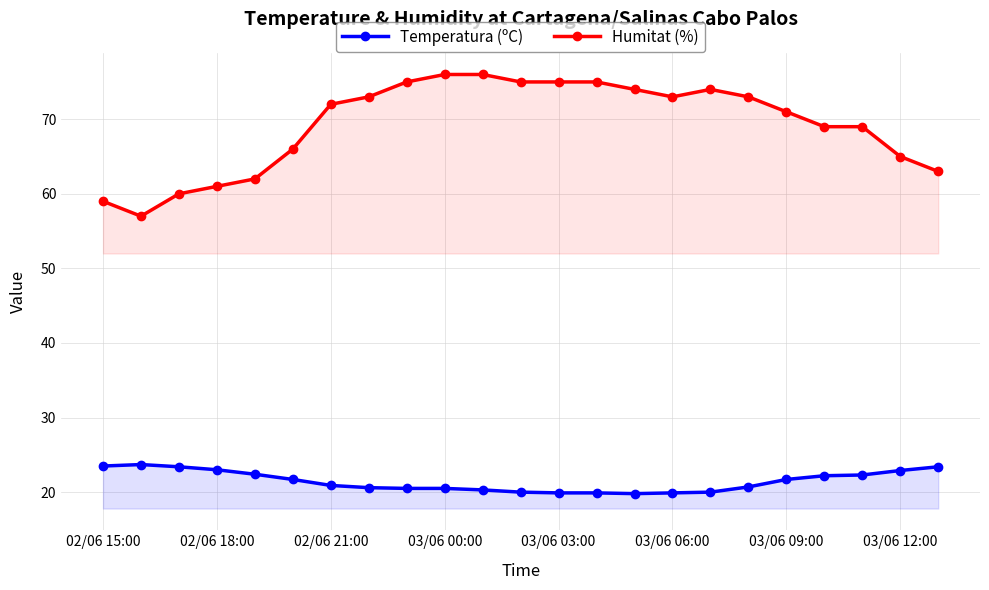

How many data points in Humitat (%) are less than 72?

11